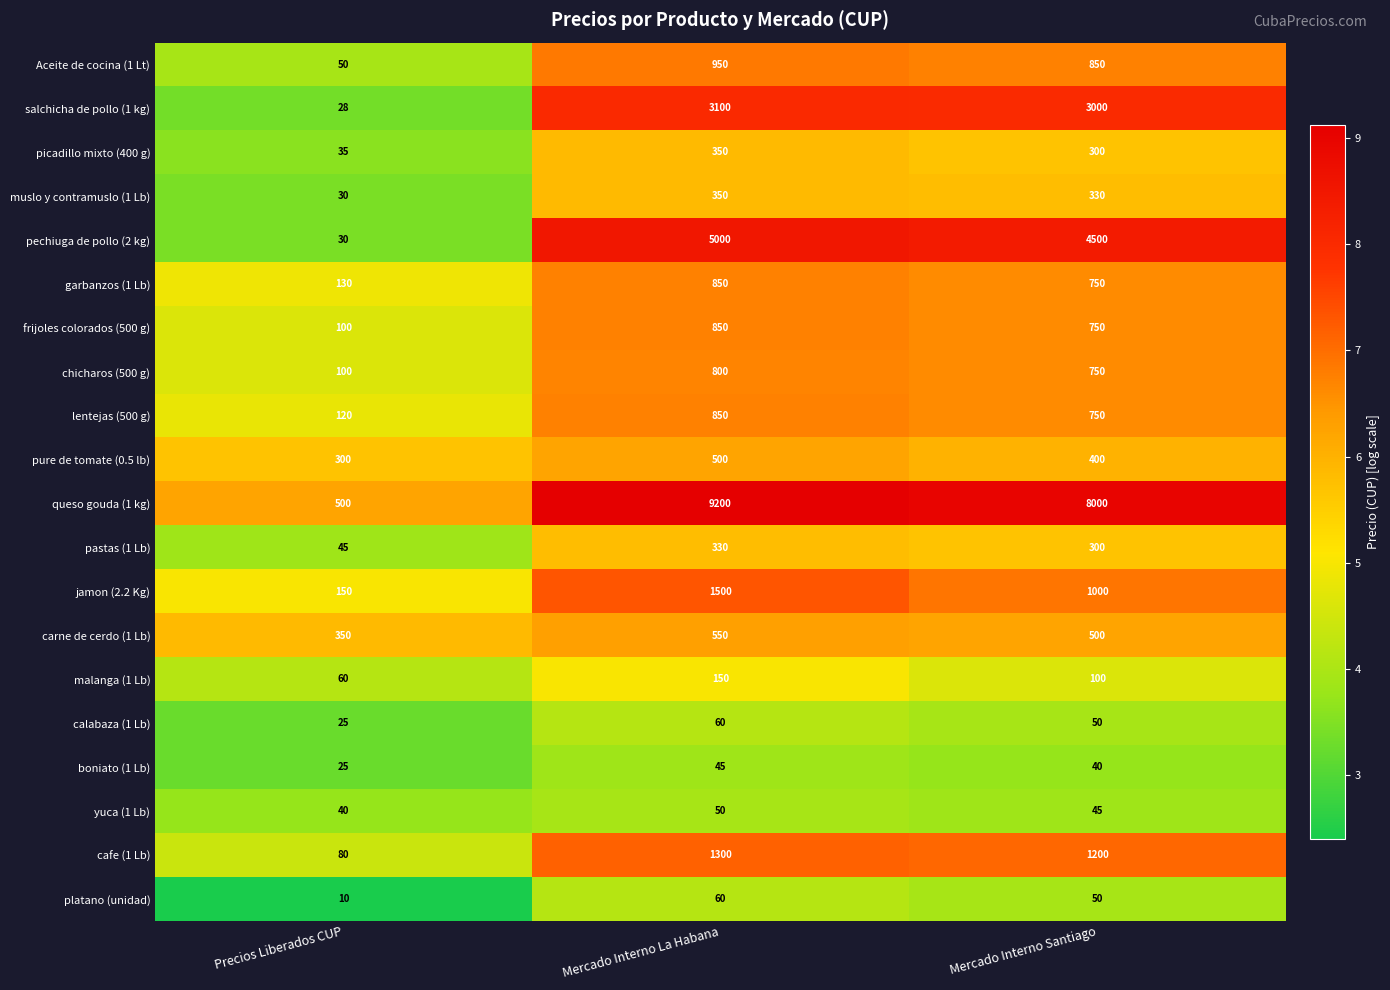

What is the difference between the highest and lowest values at Precios Liberados CUP?

490